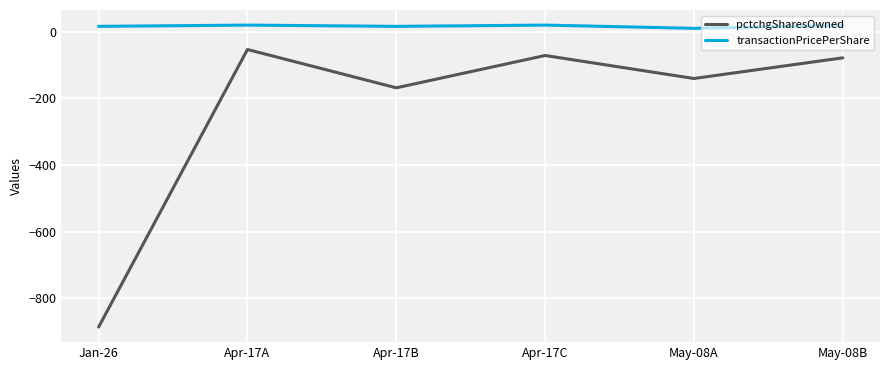

Rank the series at Apr-17C from lowest to highest value.

pctchgSharesOwned, transactionPricePerShare